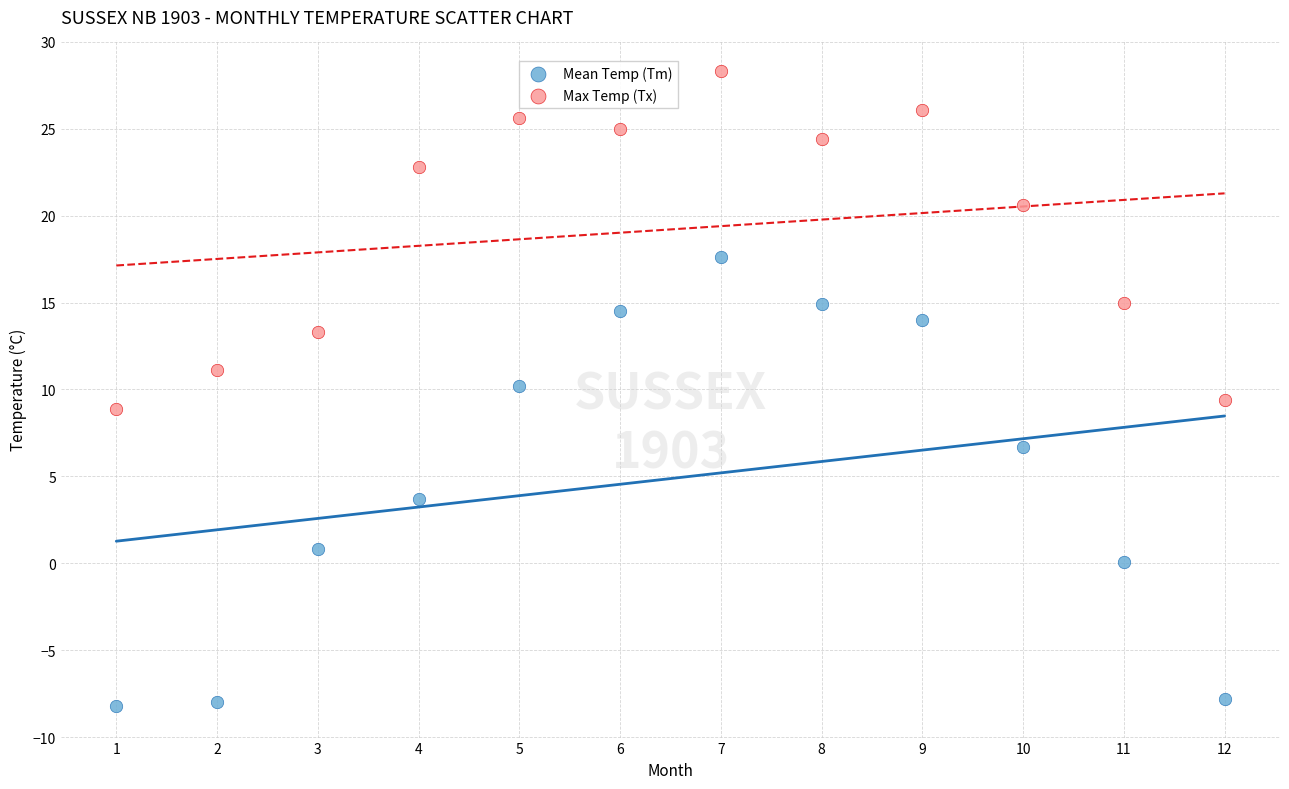

What are all the series names shown in the legend?

Mean Temp (Tm), Max Temp (Tx)